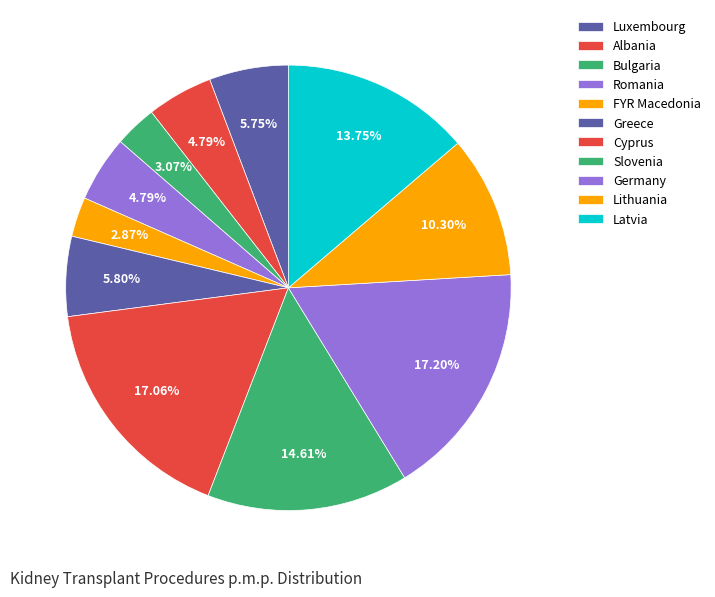

To the nearest percent, what is the difference between the Romania and Latvia slice percentages?

9%